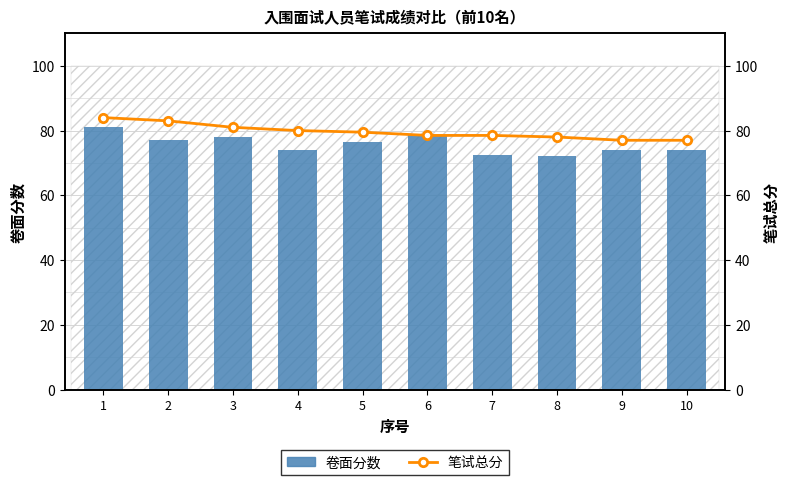

What are all the series names shown in the legend?

卷面分数, 笔试总分